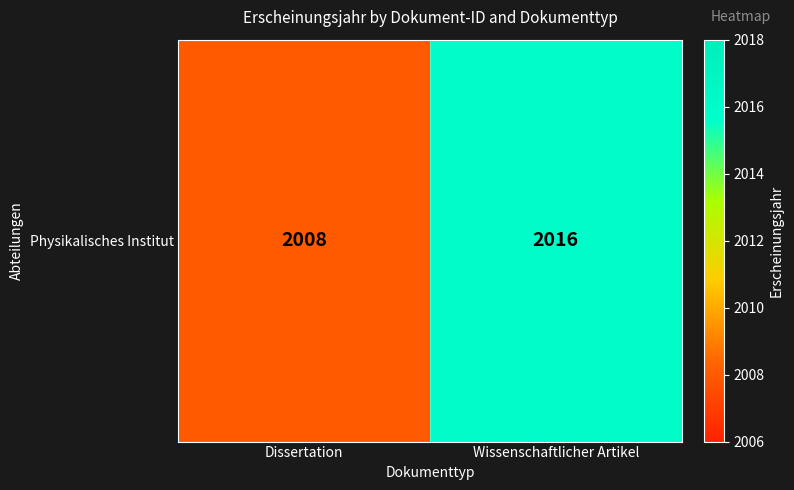

What is the sum of the values at Wissenschaftlicher Artikel and Dissertation?

4024